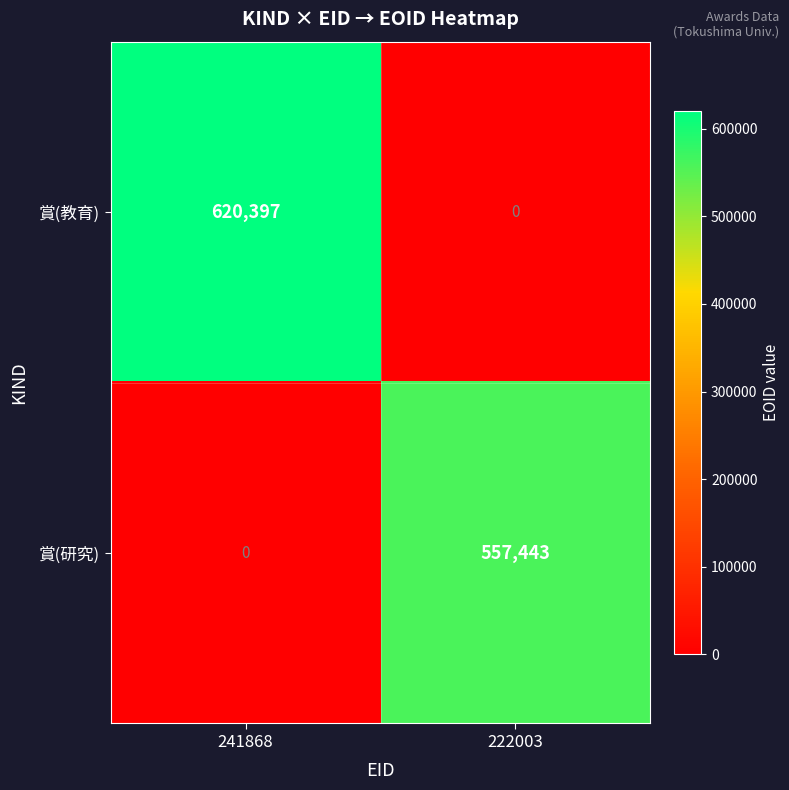

Rank the series at 222003 from lowest to highest value.

賞(教育), 賞(研究)